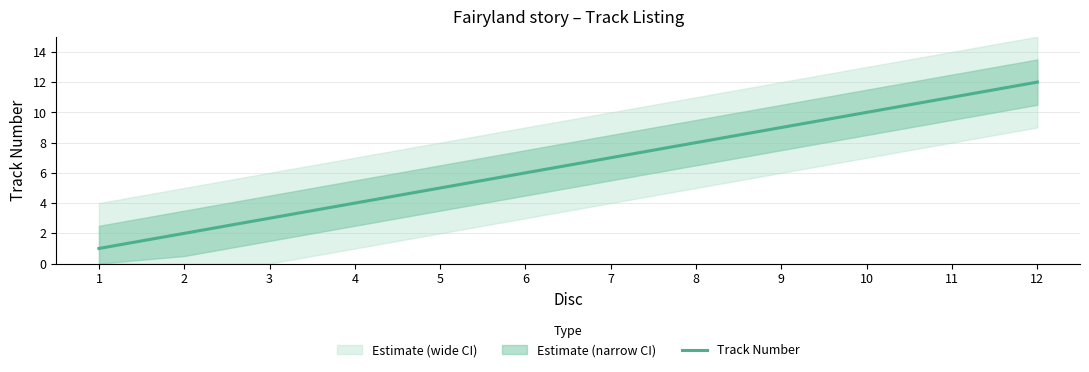

Reading right to left, list all the values displayed in this chart.

12=12	11=11	10=10	9=9	8=8	7=7	6=6	5=5	4=4	3=3	2=2	1=1